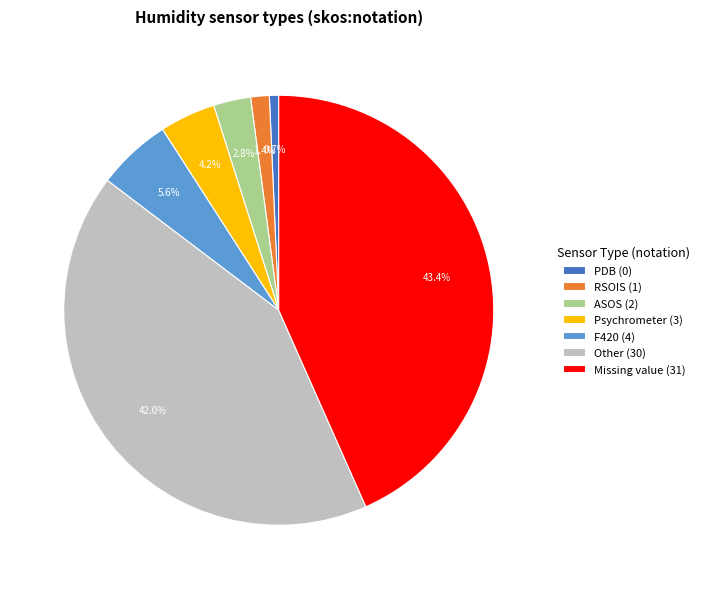

How much of the chart is everything except Psychrometer?

95.8%